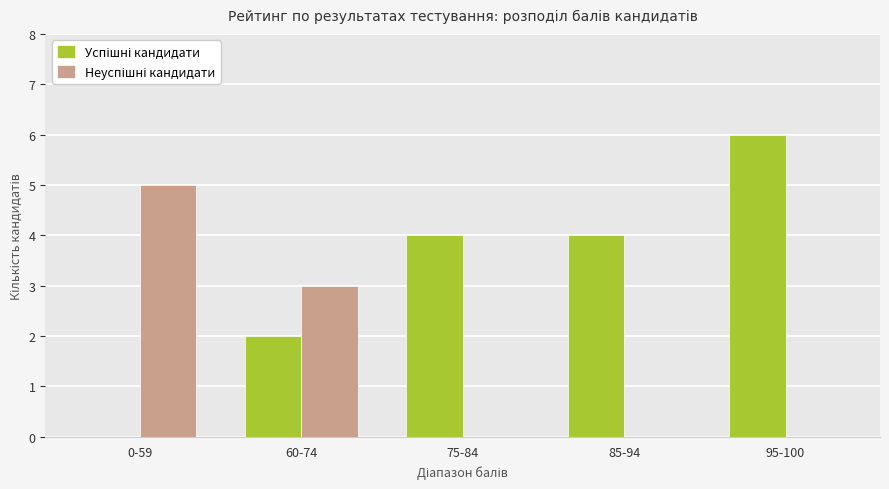

What is the sum of the Успішні кандидати values at 95-100 and 0-59?

6